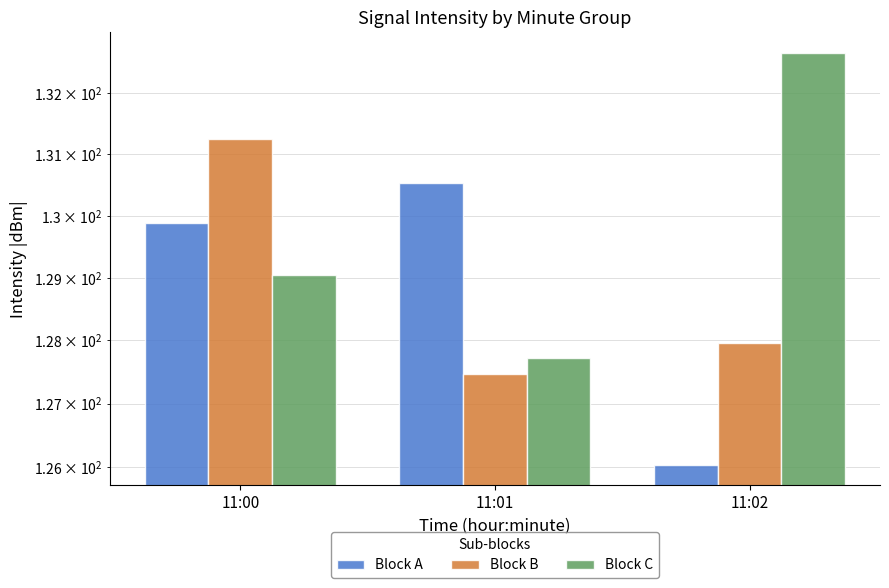

Between 11:02 and 11:00, which is larger?

11:00